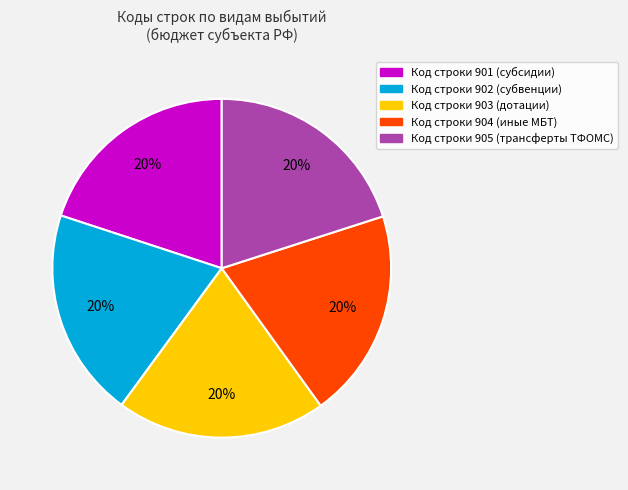

To the nearest percent, what is the average slice percentage?

20%